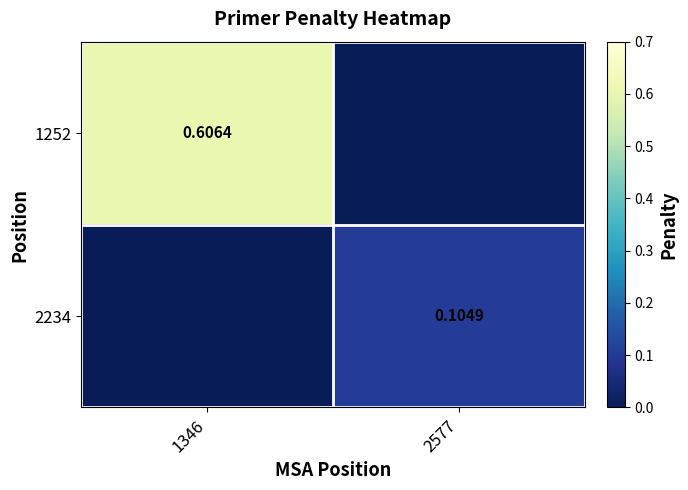

At which category does the chart reach its minimum across all series?

2577